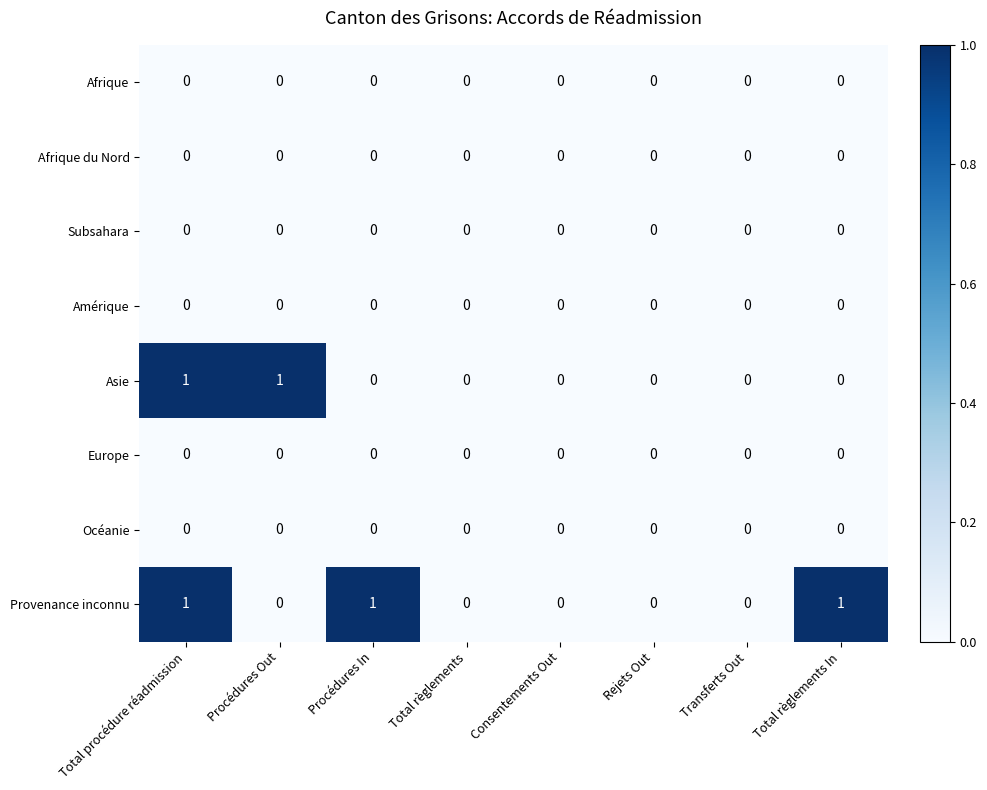

At which category is the sum across all series the highest?

Total procédure réadmission